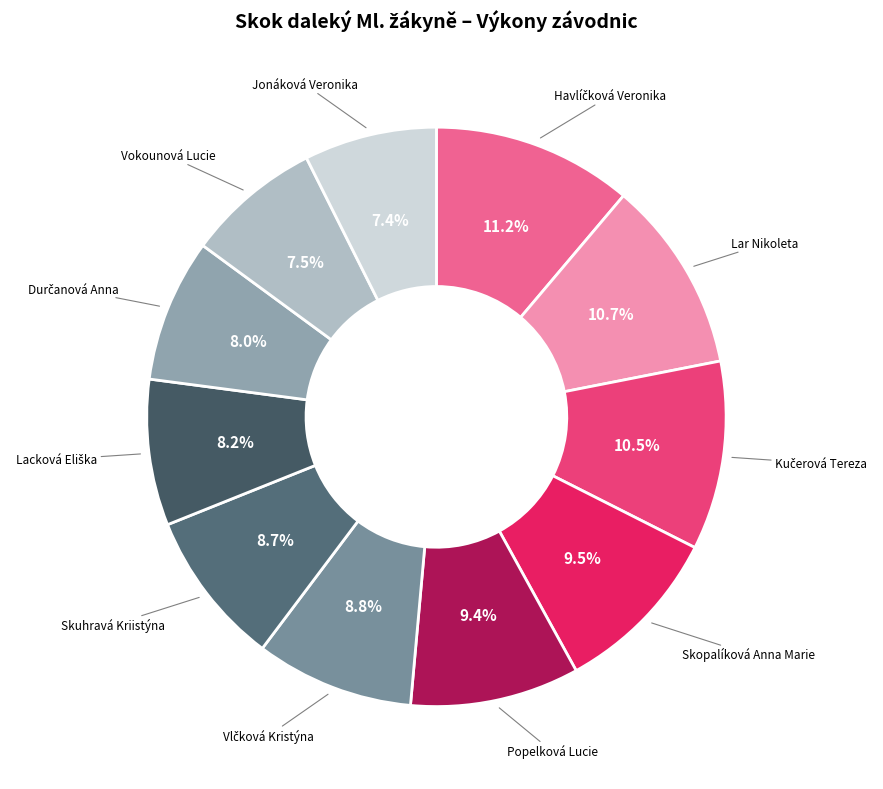

Count the number of slices in the pie.

11